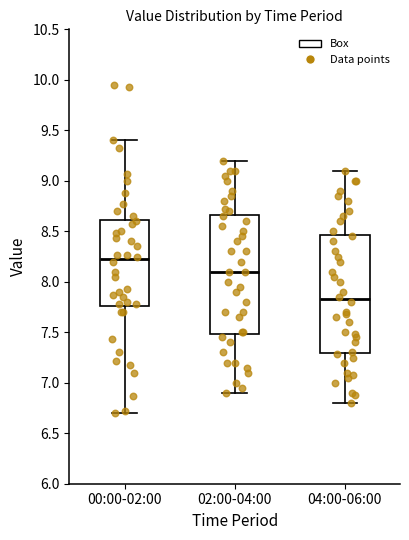

Reading left to right, read every box against the y-axis: the position of its median line, the range the box covers, and the ends of its whiskers. The values are not printed on the chart, so give them approximately, as read against the axis.

00:00-02:00: median 8.25, box 7.75 to 8.60, whiskers 6.70 to 9.40
02:00-04:00: median 8.10, box 7.50 to 8.65, whiskers 6.90 to 9.20
04:00-06:00: median 7.85, box 7.30 to 8.45, whiskers 6.80 to 9.10